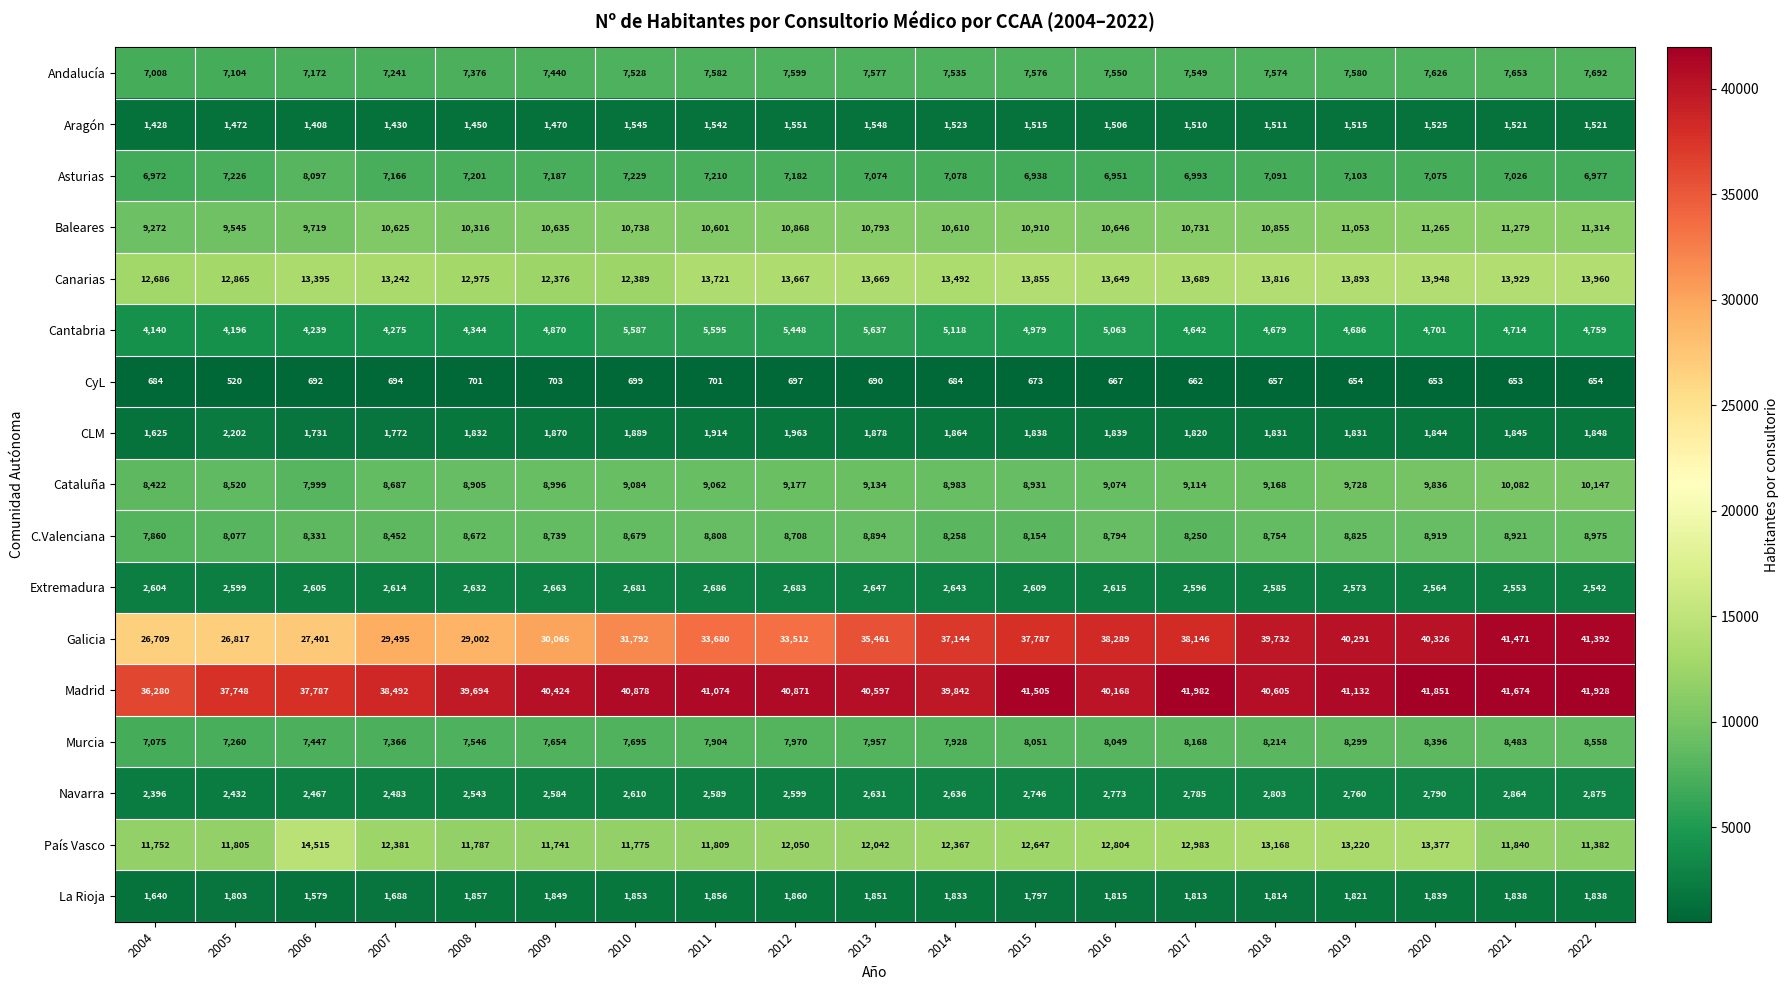

Which series changed the most between 2010 and 2013?

Galicia